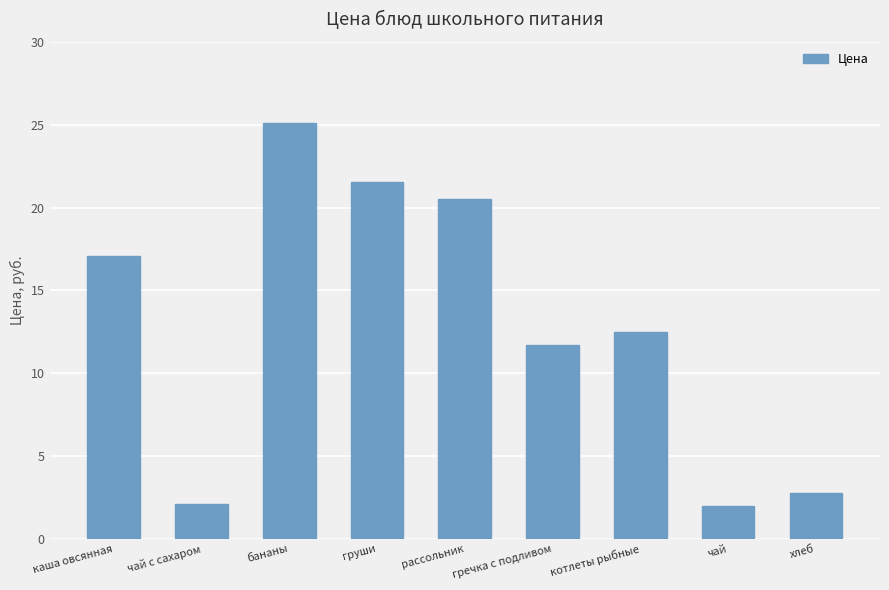

What is the label of the 8th bar from the left?

чай